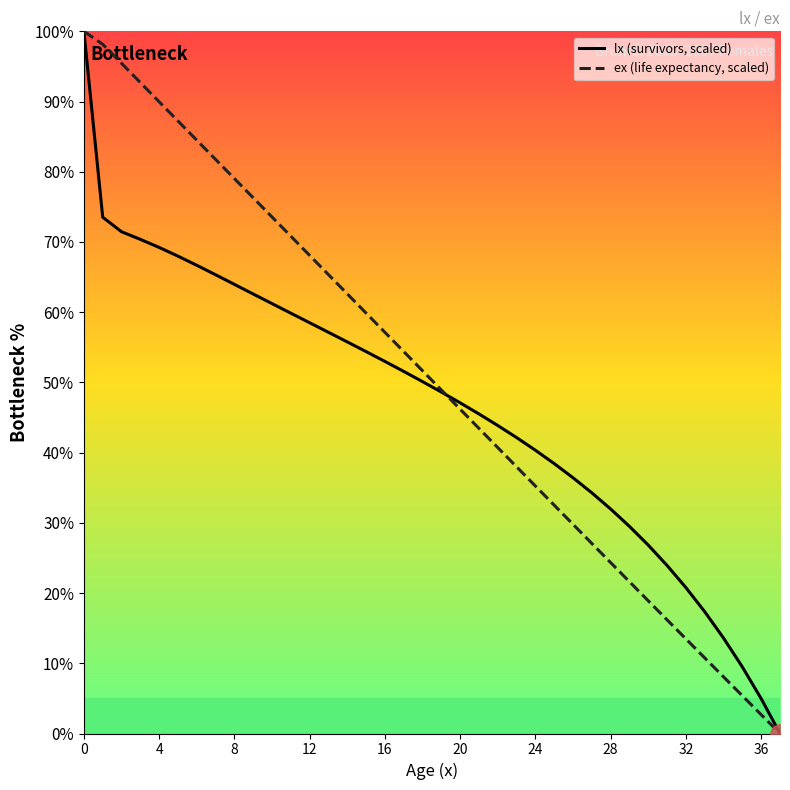

What is the greatest value displayed?

100.0